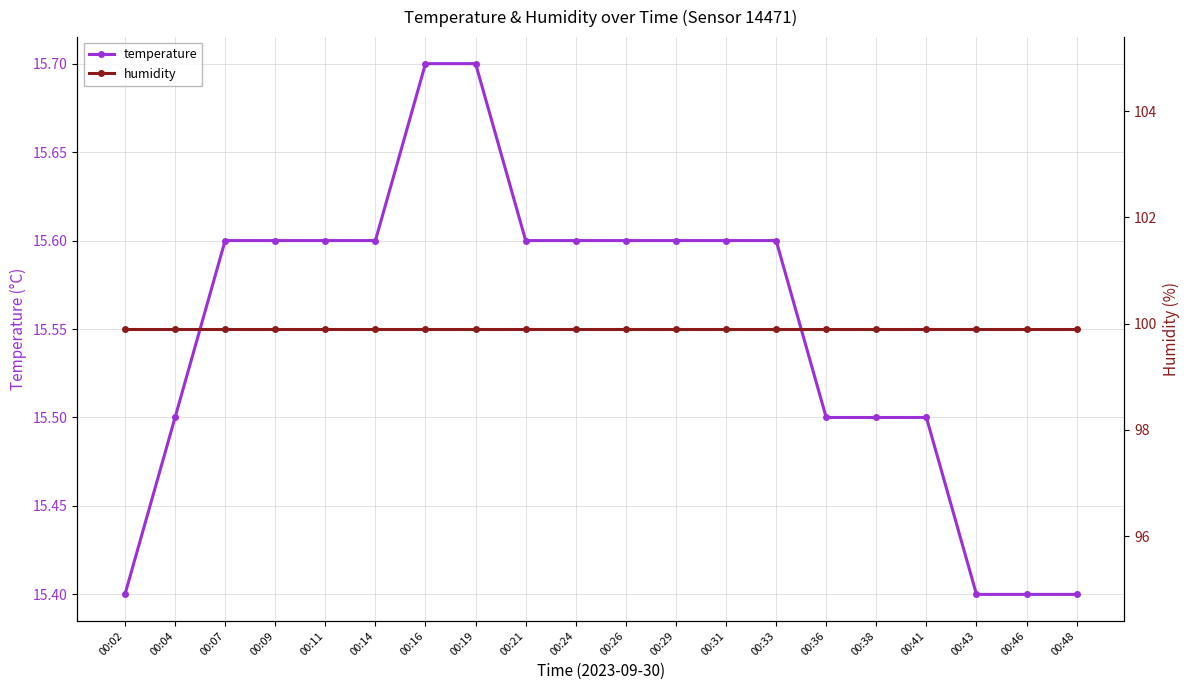

What is the sum of the humidity values at 00:48 and 00:31?

199.8